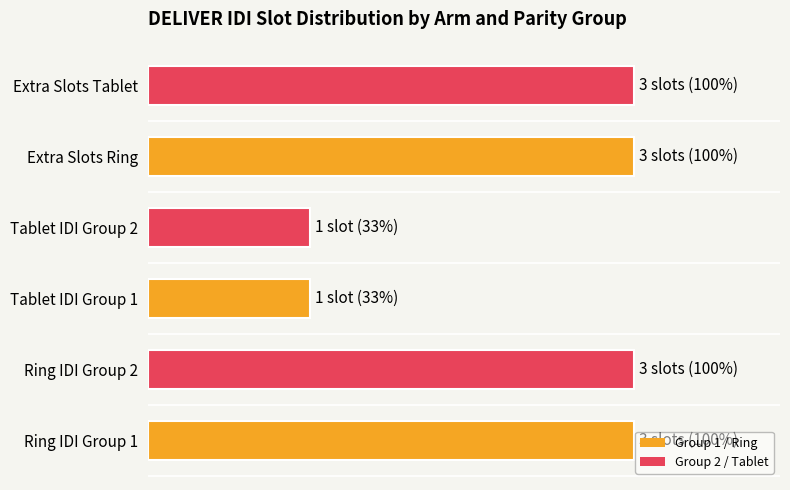

Does the chart contain stacked bars?

No